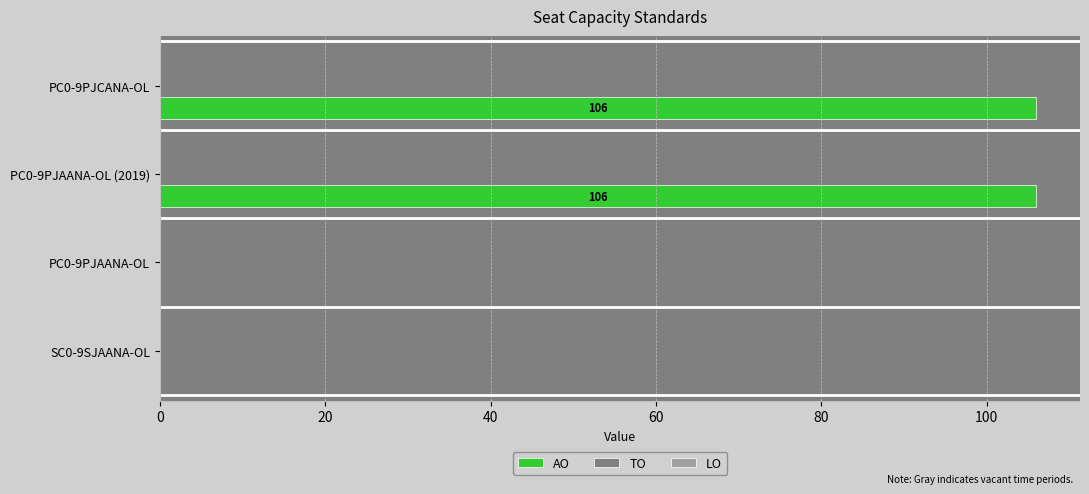

True or false: the data shows 106 at PC0-9PJAANA-OL (2019).

True